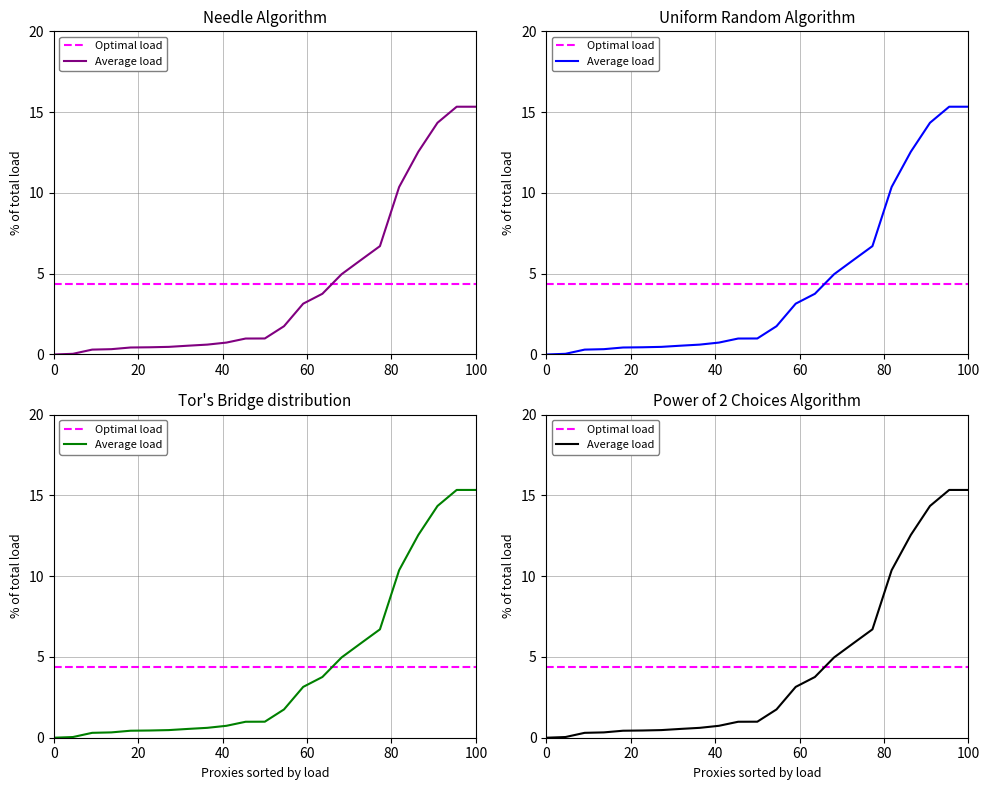

How many lines are shown in the chart?

2